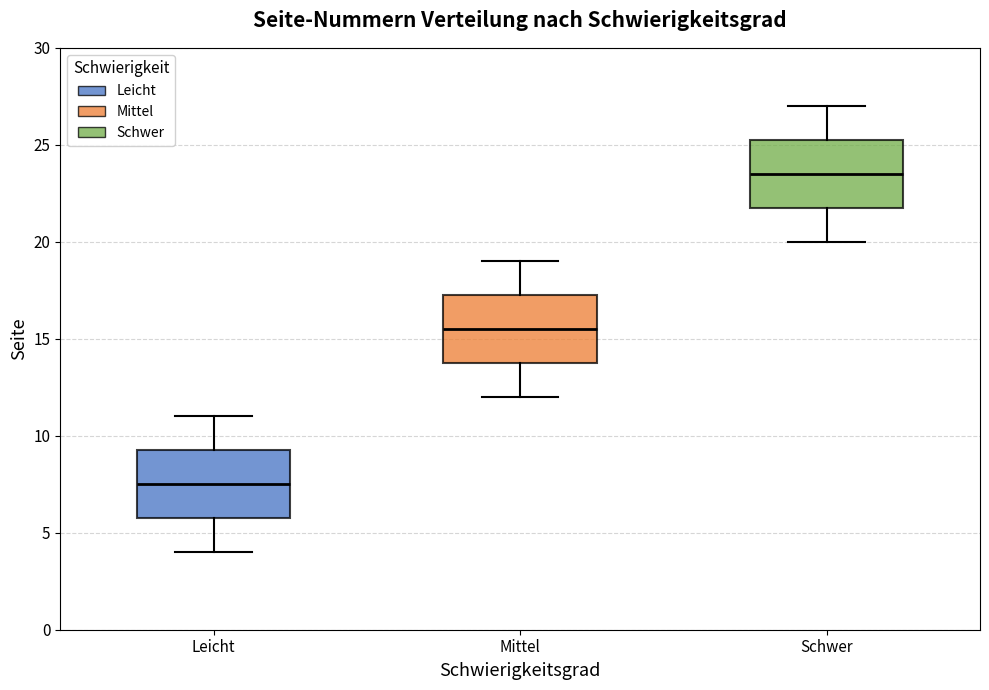

Reading left to right, transcribe this box plot: for each box, give where its median line is, the range the box spans, and where its two whiskers end, as read against the y-axis. The values are not printed on the chart, so give them approximately, as read against the axis.

Leicht: median 7.5, box 6.0 to 9.5, whiskers 4.0 to 11.0
Mittel: median 15.5, box 14.0 to 17.5, whiskers 12.0 to 19.0
Schwer: median 23.5, box 22.0 to 25.5, whiskers 20.0 to 27.0